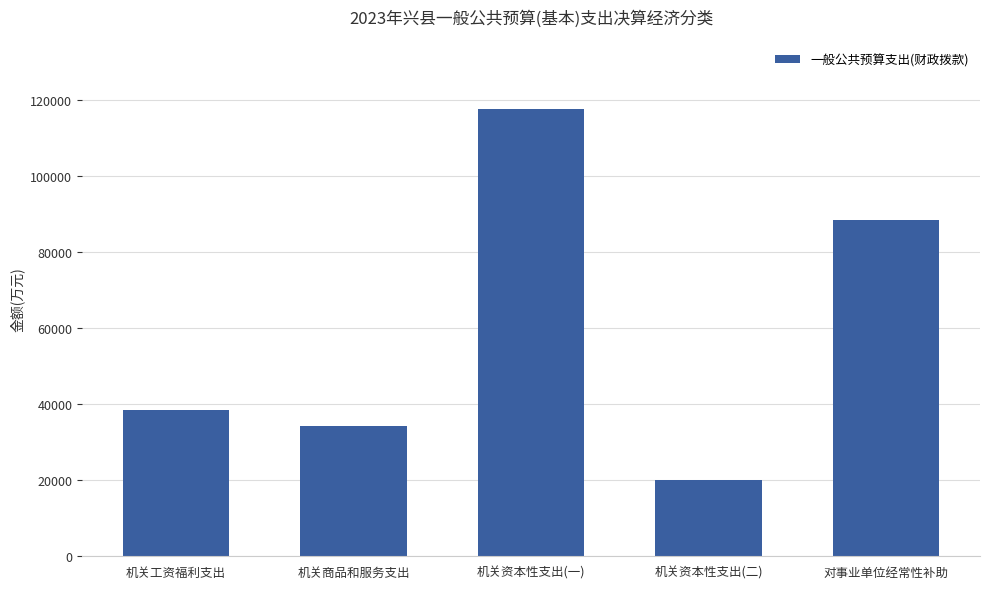

What is the label of the 1st bar from the left?

机关工资福利支出